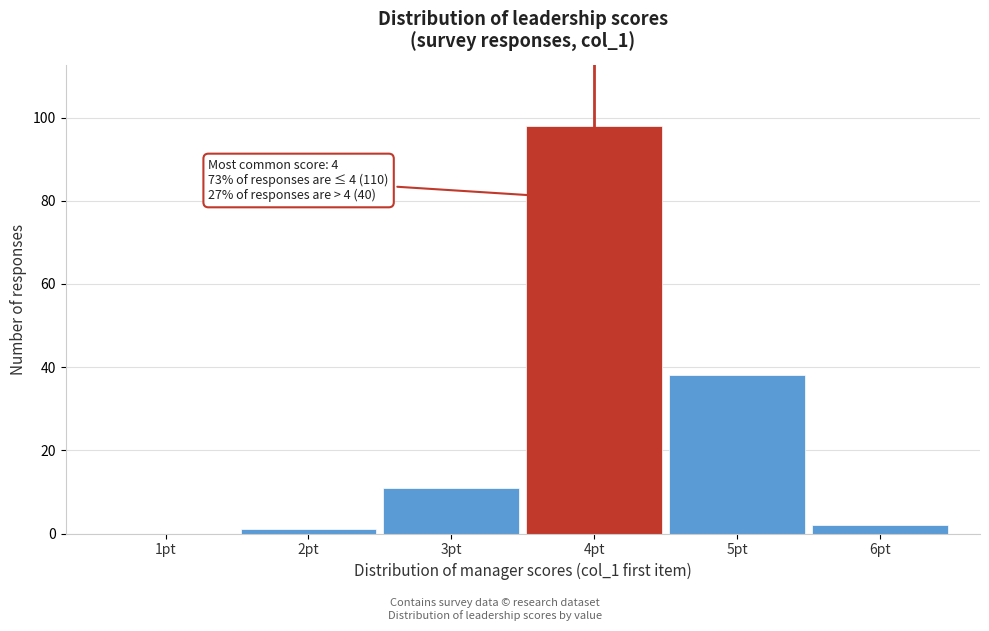

Reading right to left, extract all data points from this chart.

6pt=2	5pt=38	4pt=98	3pt=11	2pt=1	1pt=0